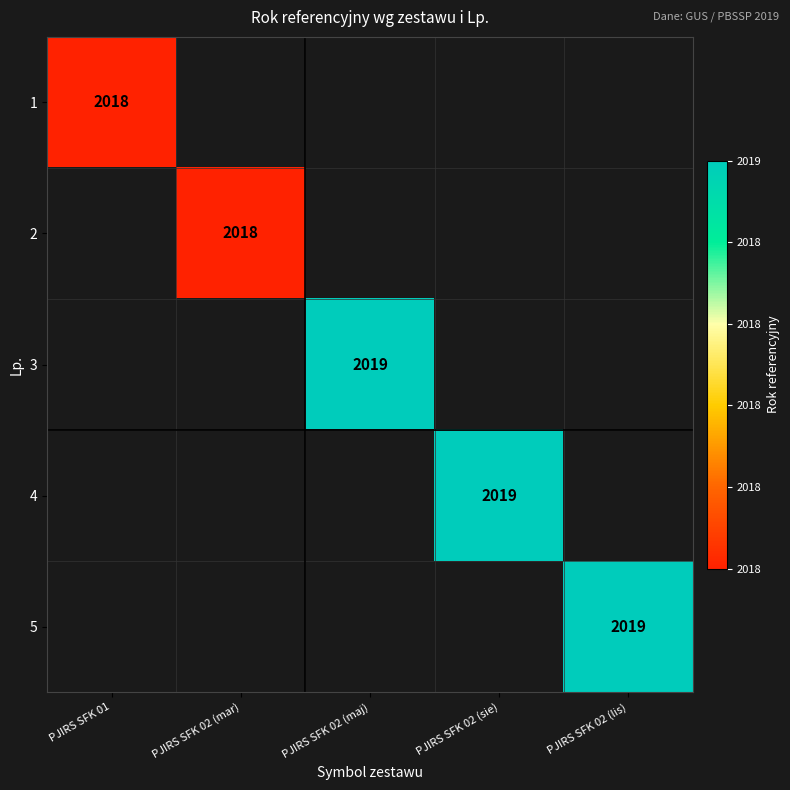

True or false: 2 has a value of 2018 at PJIRS SFK 02 (mar).

True